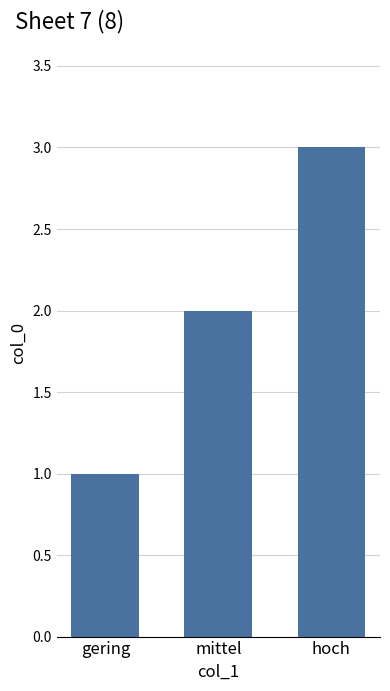

What is the value of the 3rd bar from the left?

3